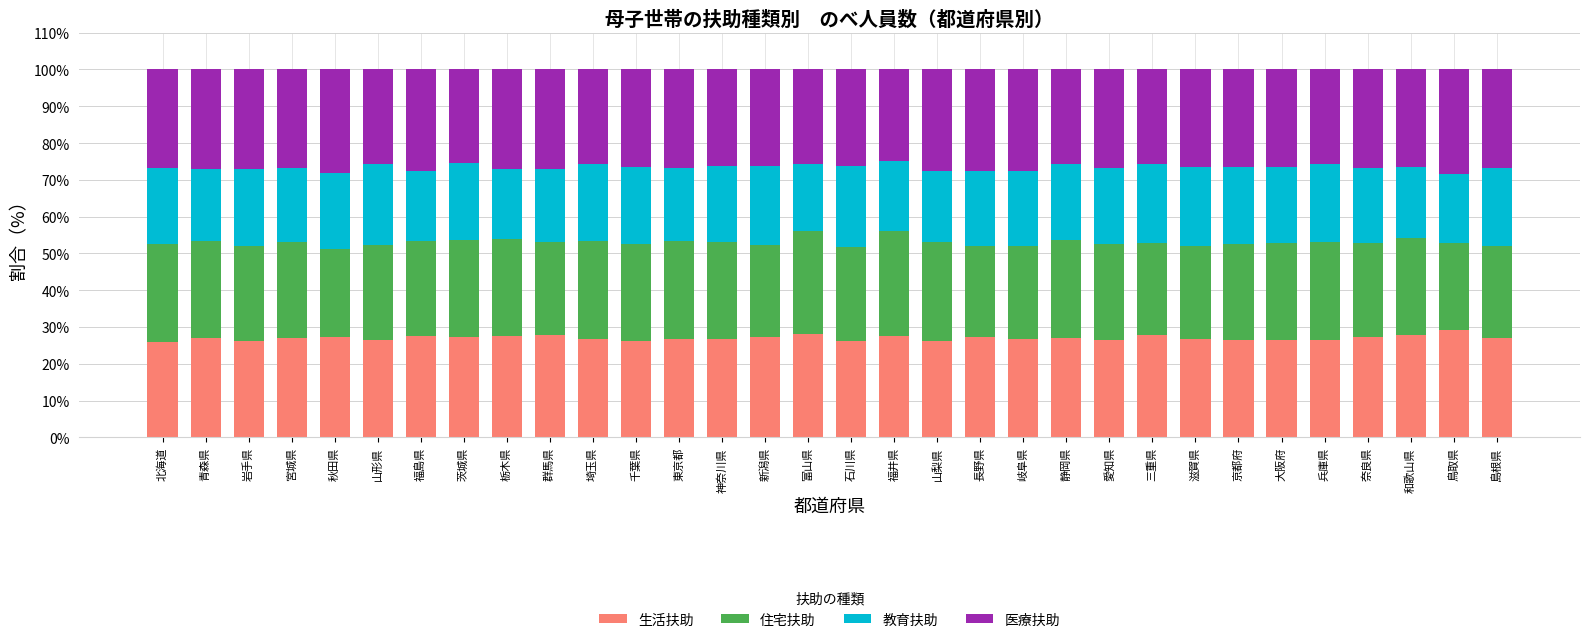

What is the minimum value for 生活扶助?

26.0